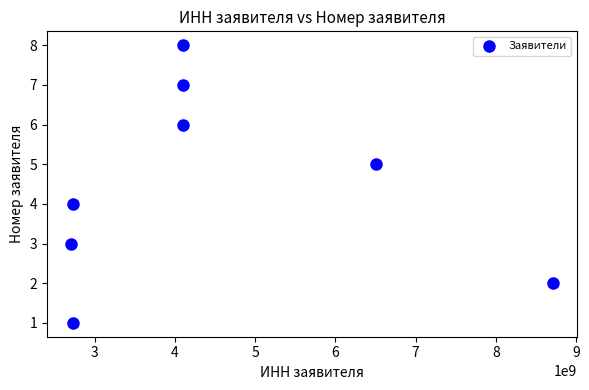

What is the range of X values (max minus min)?

6005003377